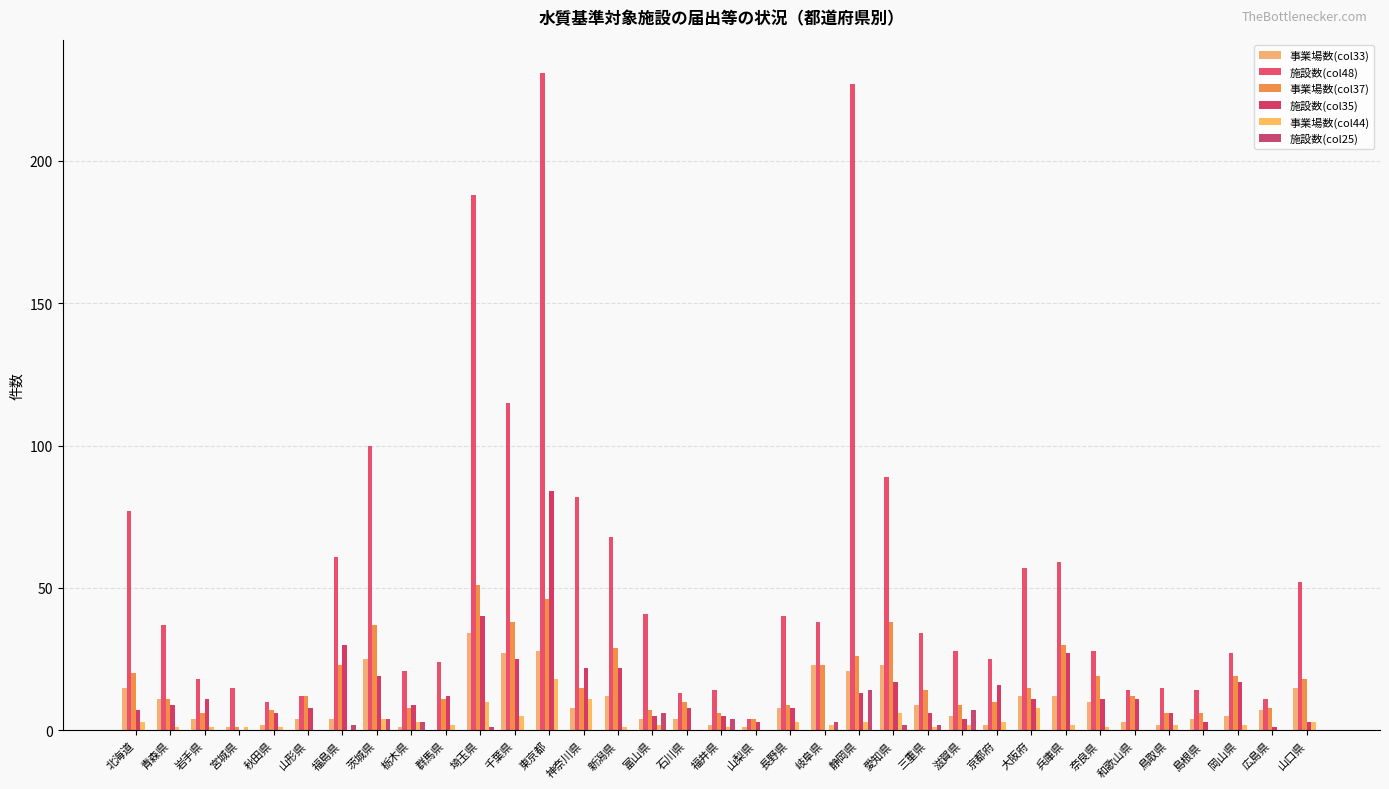

At which label does 施設数(col35) reach its peak?

東京都